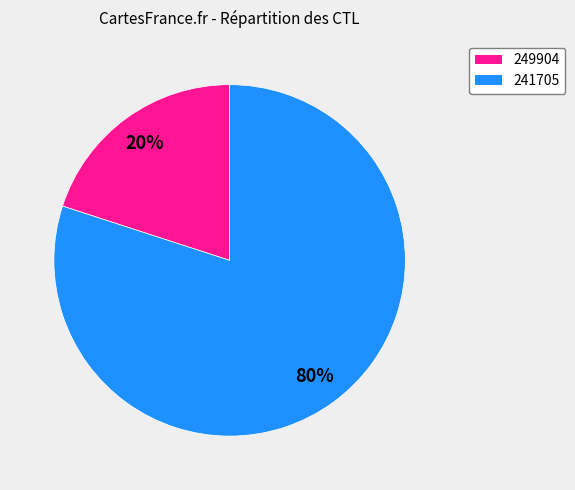

What is the largest slice in the pie chart?

241705